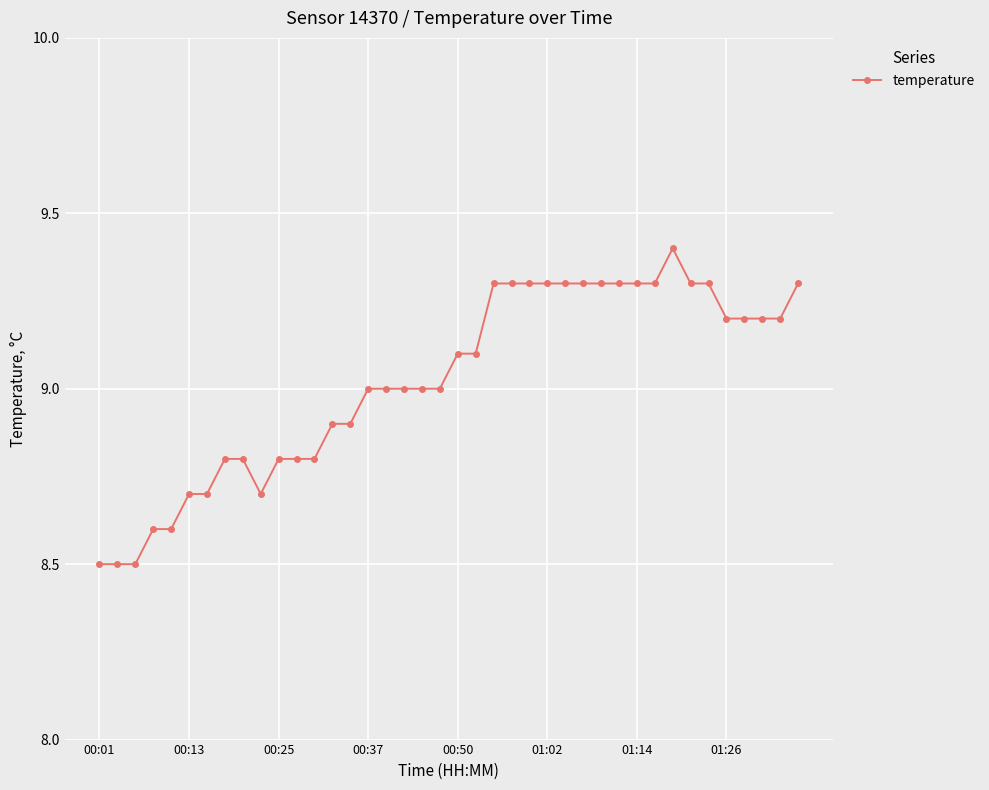

What is the average value?

9.0